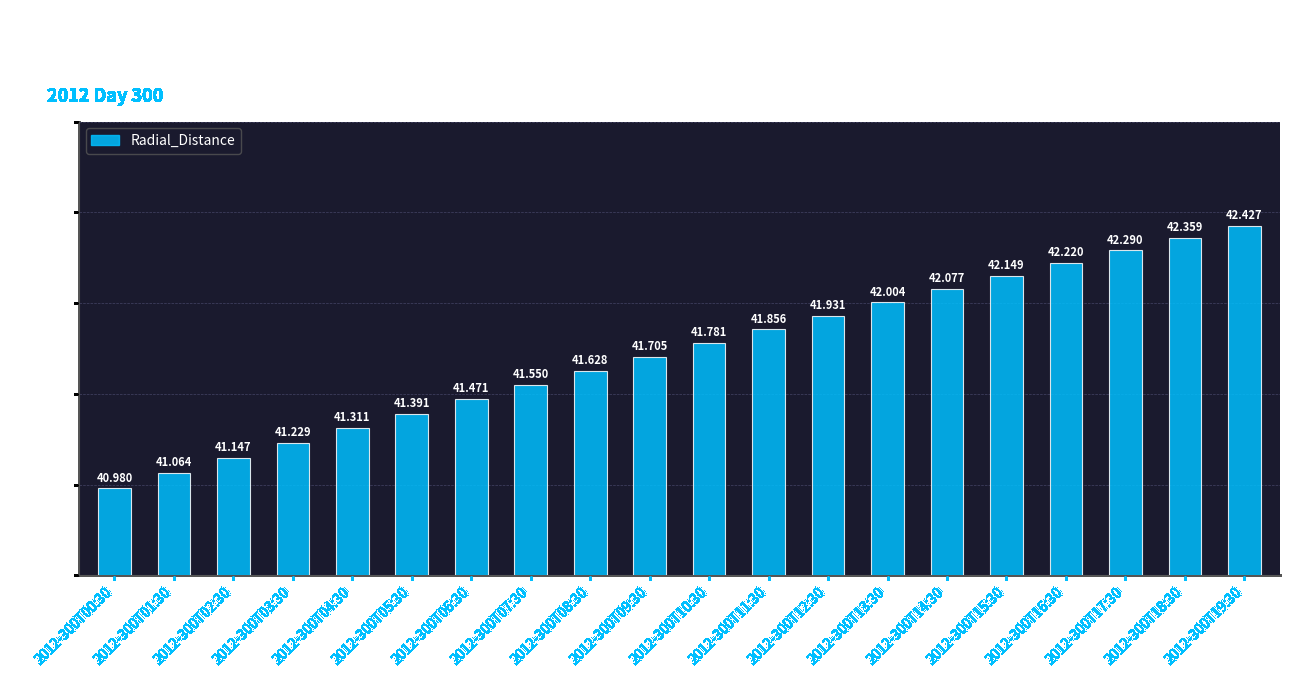

At which category does the chart reach its minimum across all series?

2012-300T00:30